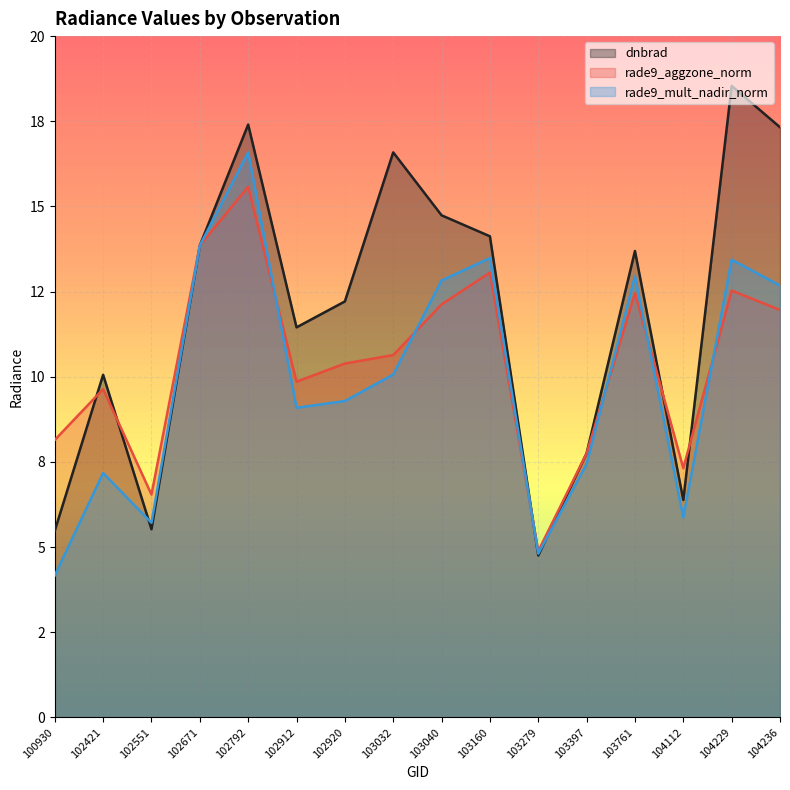

True or false: rade9_mult_nadir_norm has more than 1 points higher than both neighbors.

True